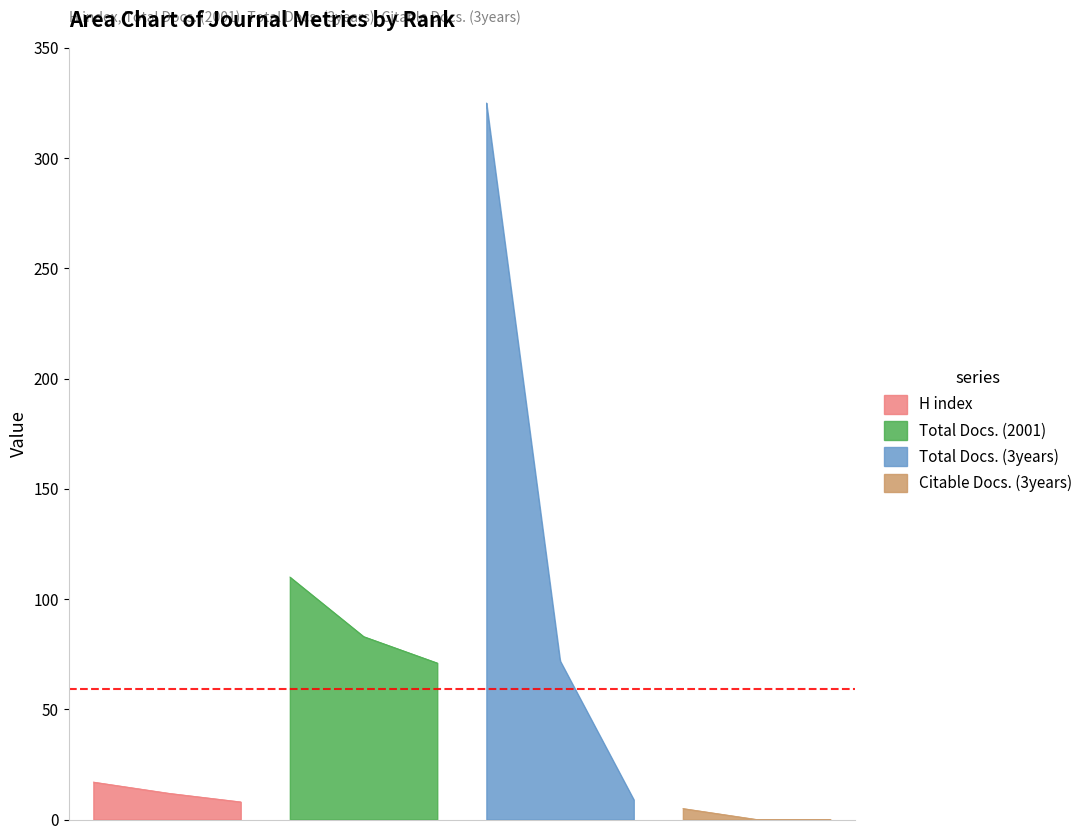

What is the minimum value for H index?

8.0